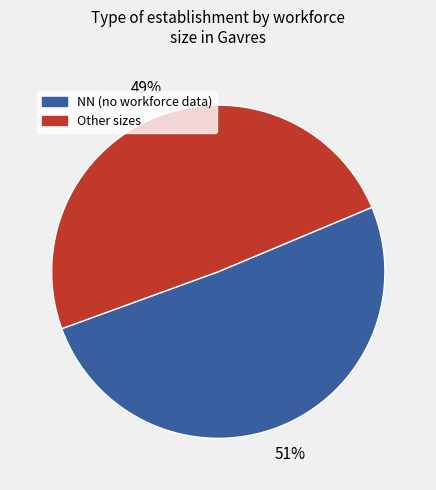

To the nearest percent, what is the difference between the largest and smallest slice percentages?

2%